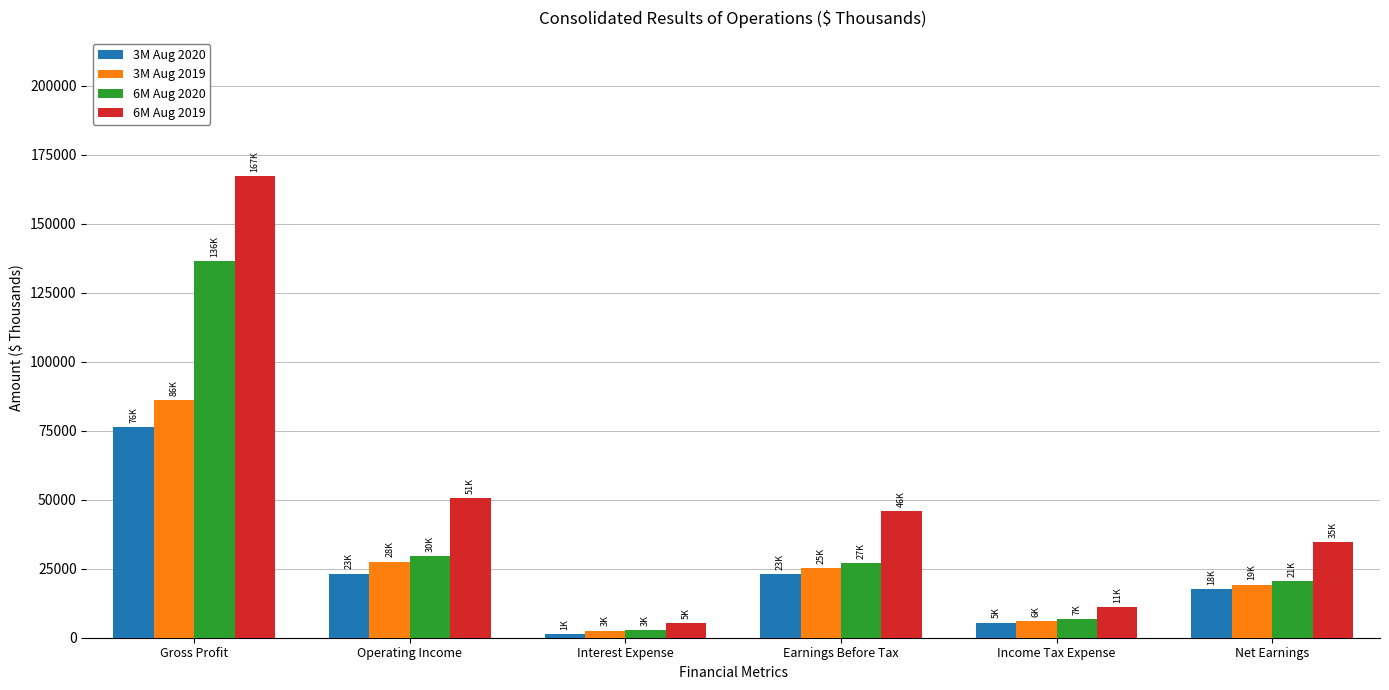

What is the difference between the highest and lowest values at Income Tax Expense?

5588